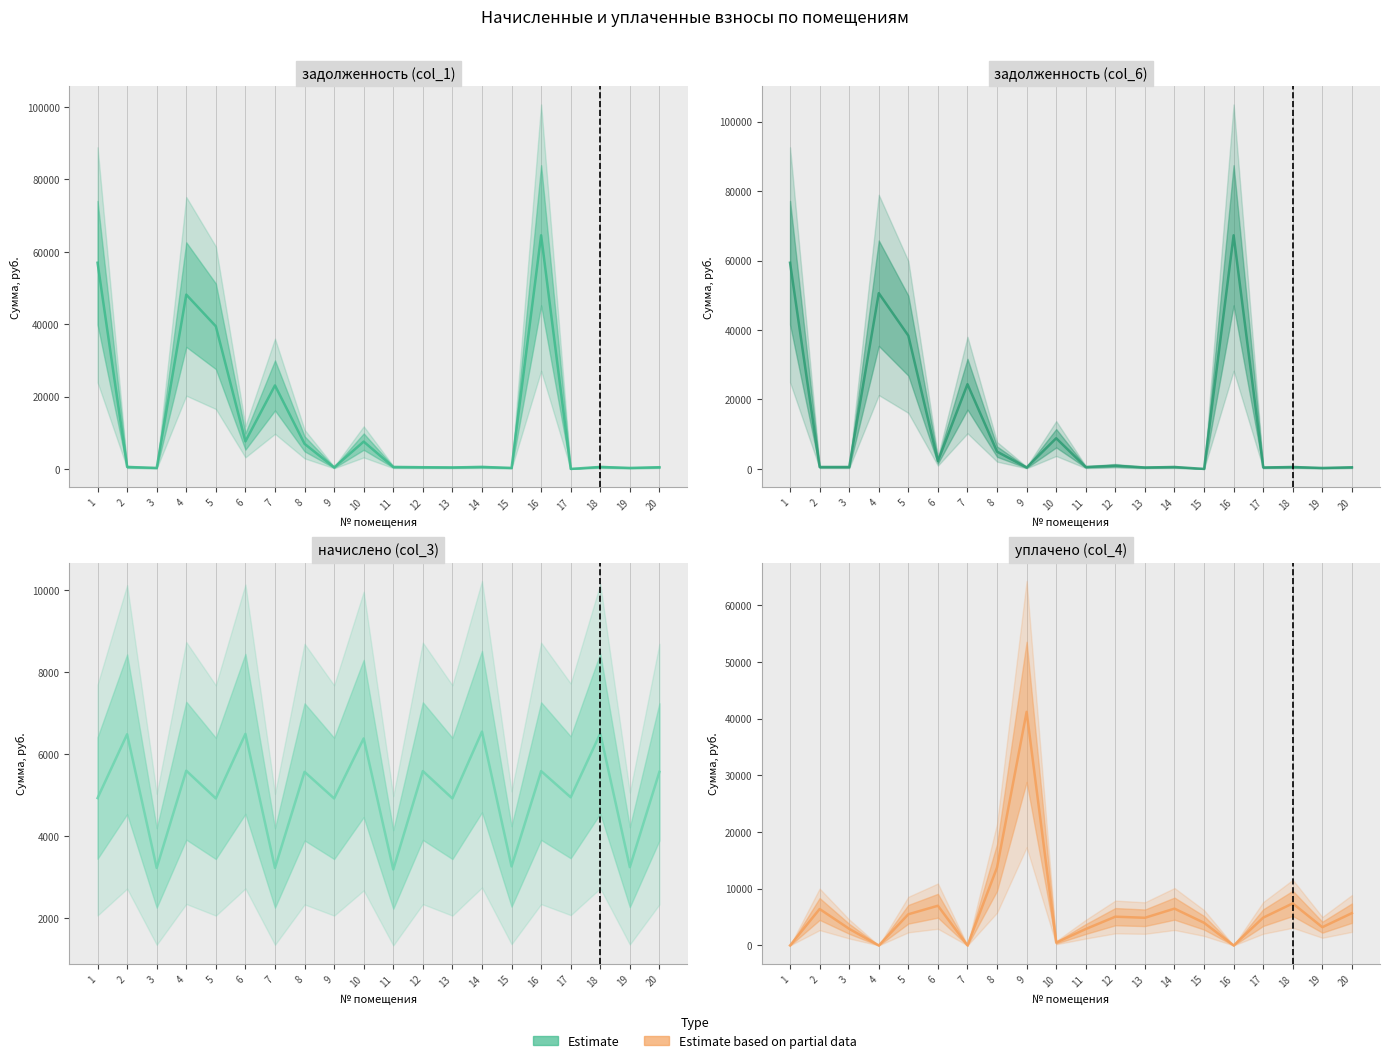

At which category does начислено (col_3) reach its first local valley?

3